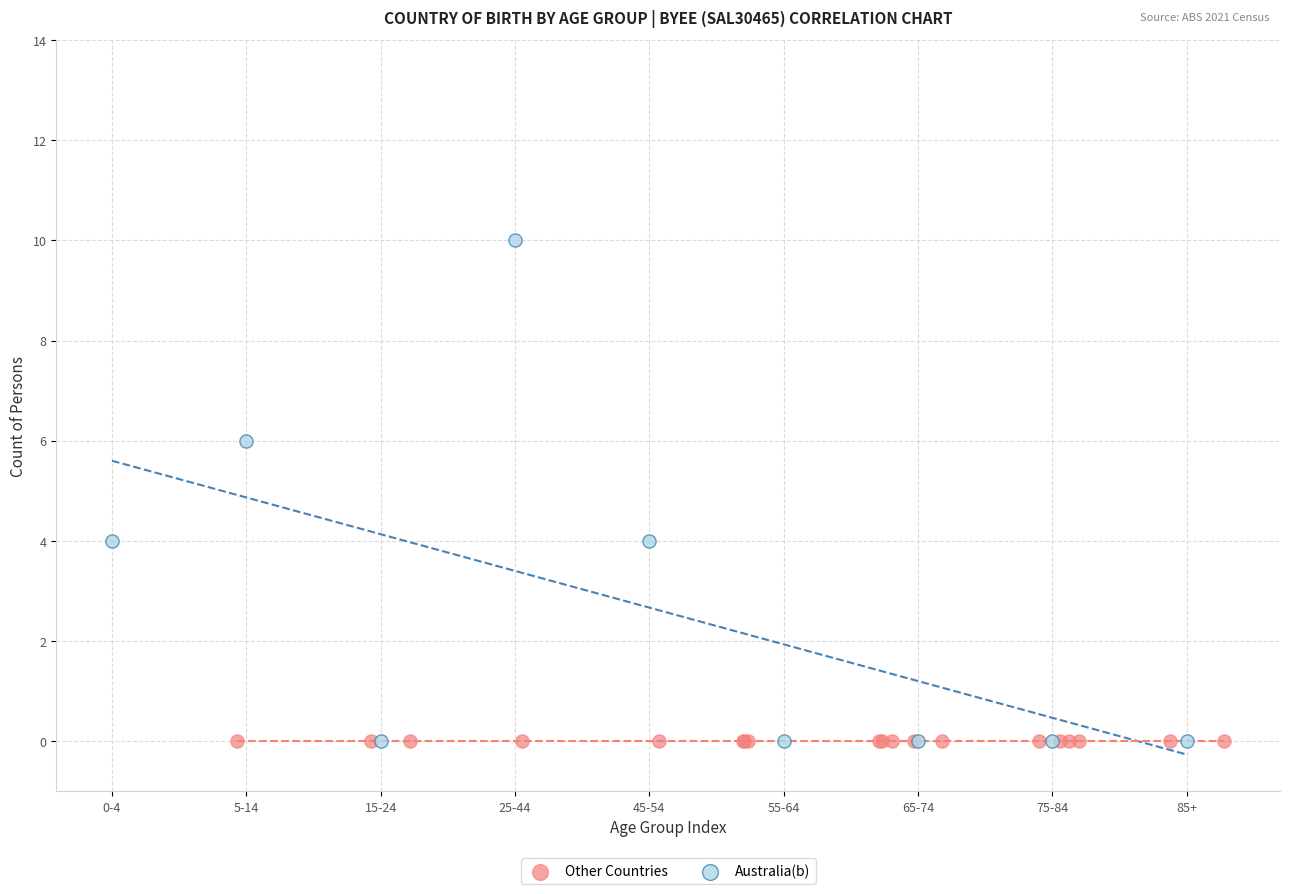

Which series contains the highest Y value?

Australia(b)